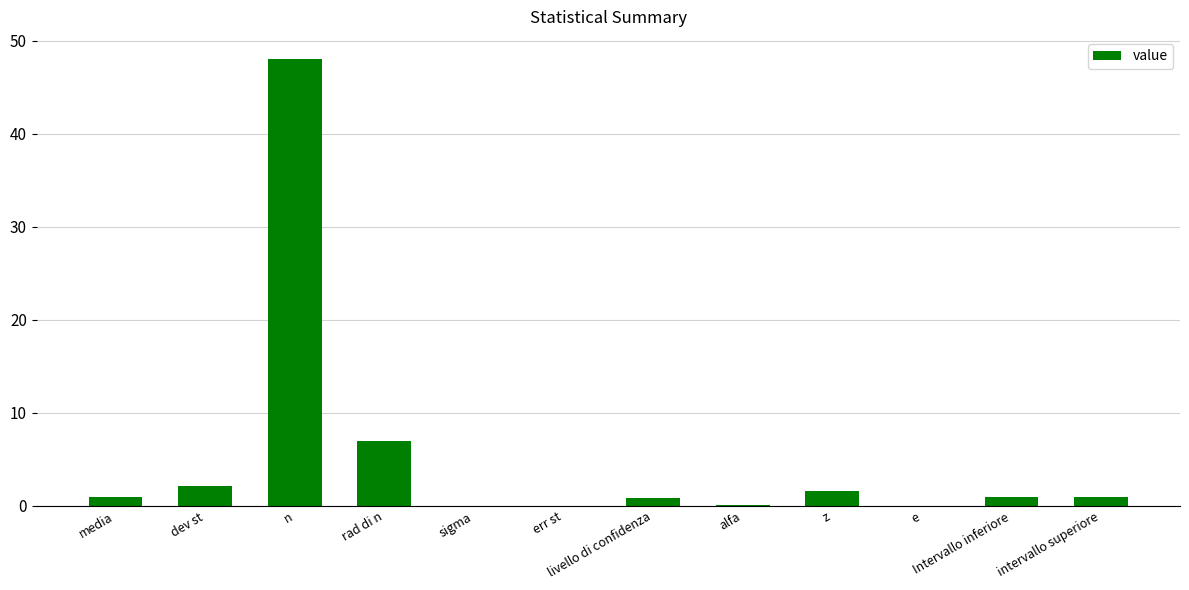

Is it true that the value at n is 28.6?

False